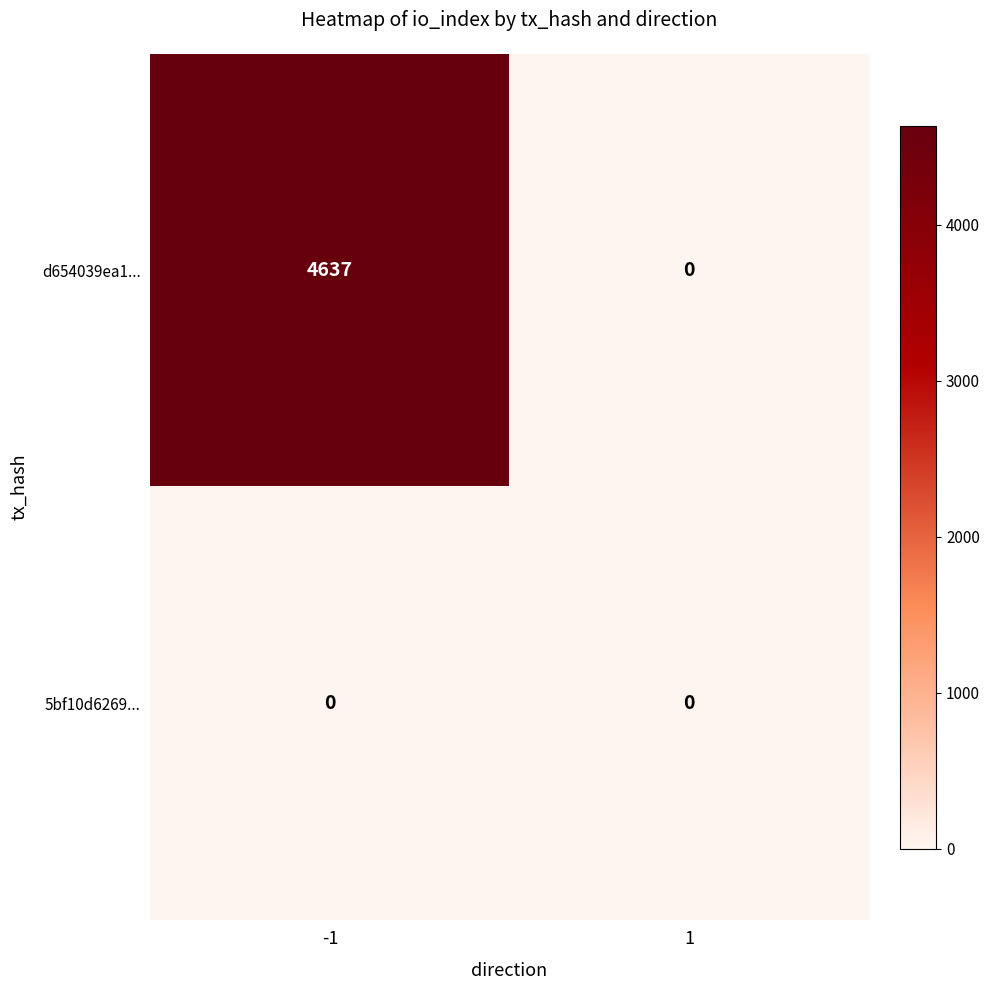

At which category is the sum across all series the highest?

-1